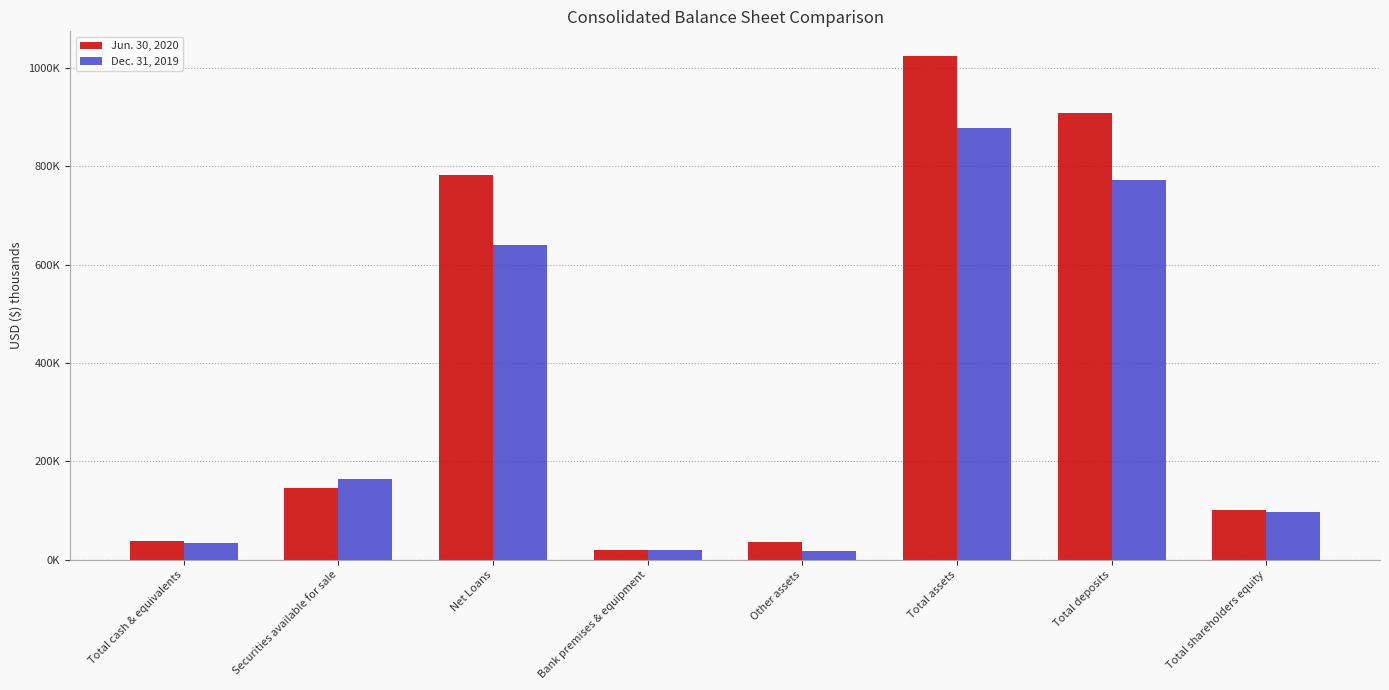

Is it true that Jun. 30, 2020 equals 101569 at Total shareholders equity?

True